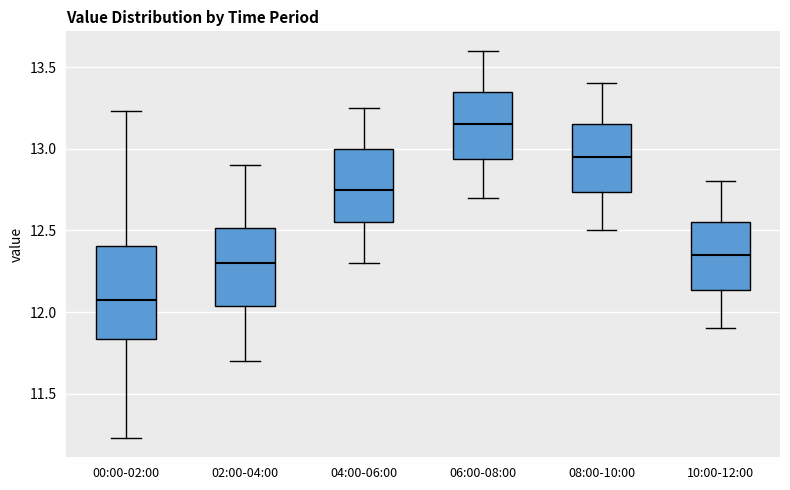

Which box is the tallest, from its lower edge to its upper edge?

00:00-02:00